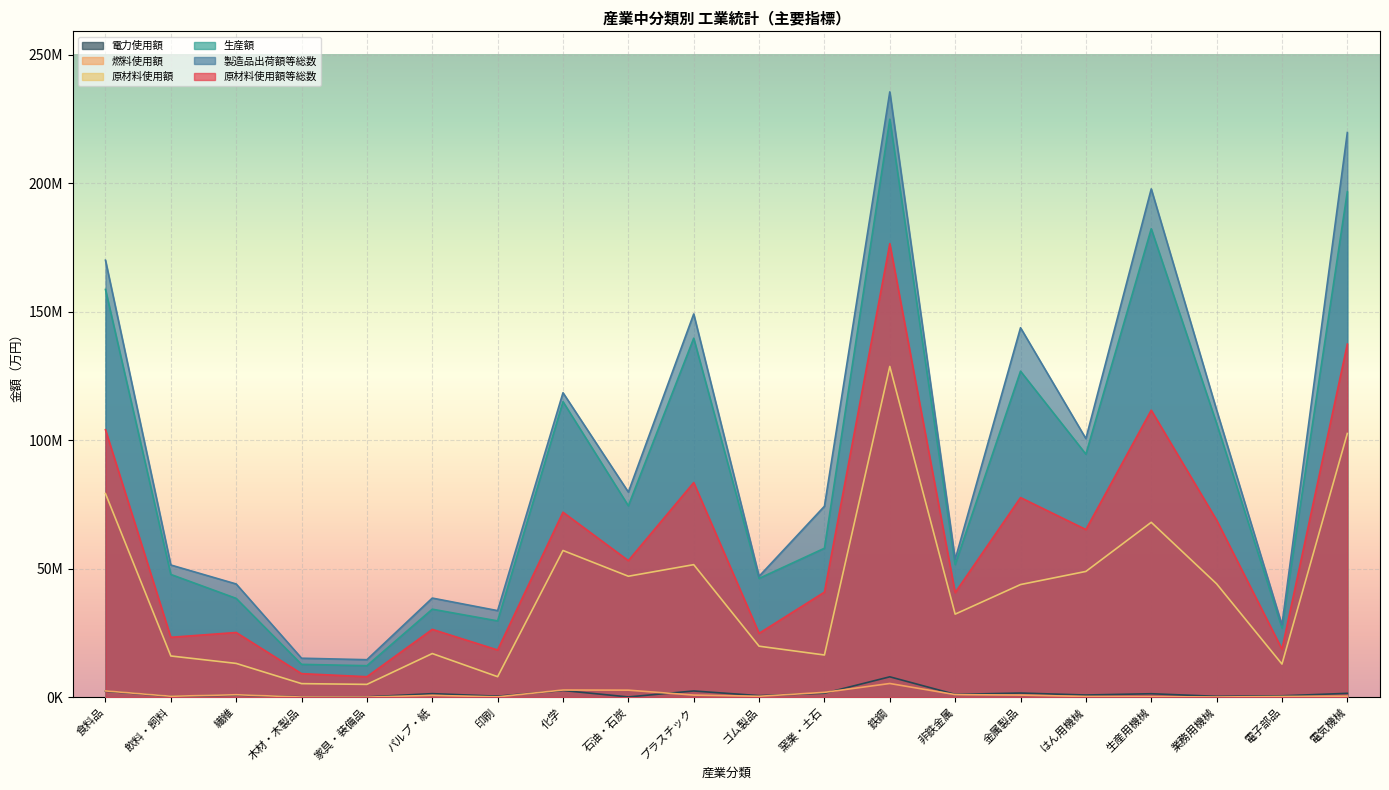

Does the chart display data point markers on the line(s)?

No